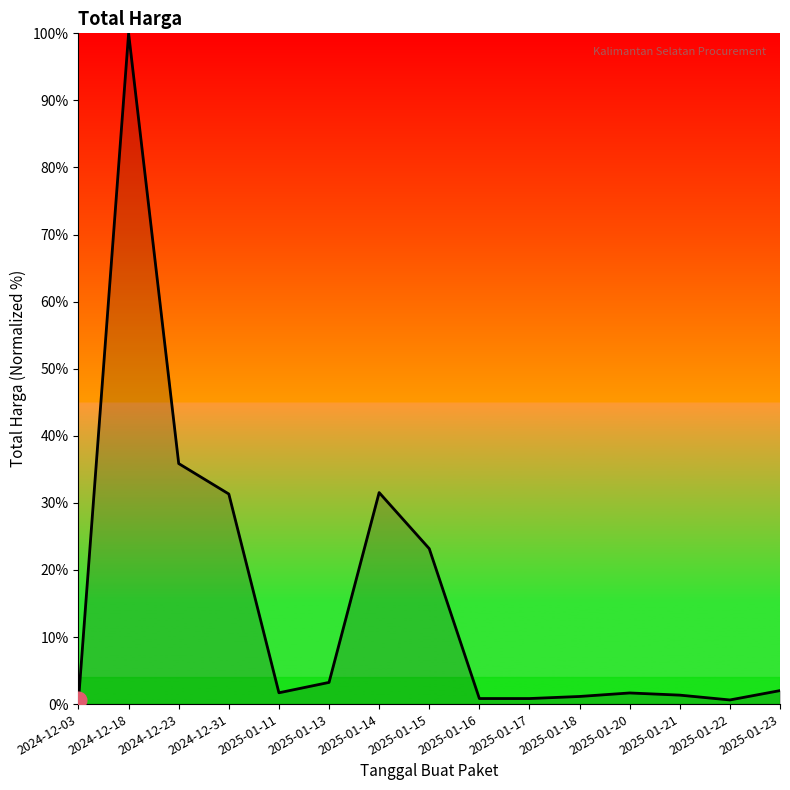

True or false: the data has more than 0 interior local peaks.

True